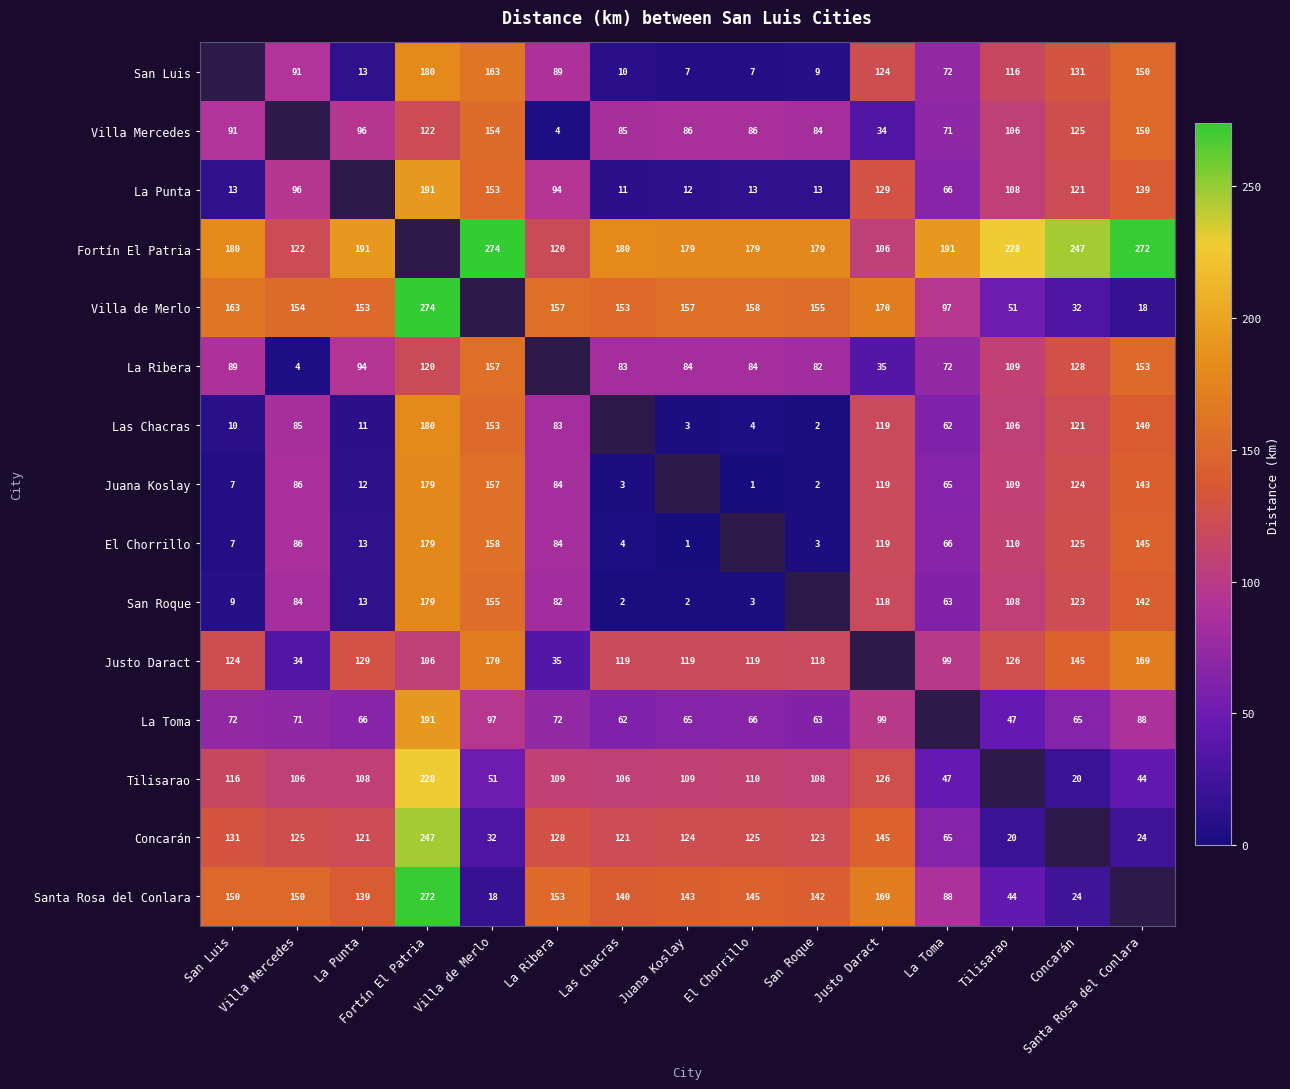

What is the difference between the El Chorrillo values at Villa de Merlo and Concarán?

33